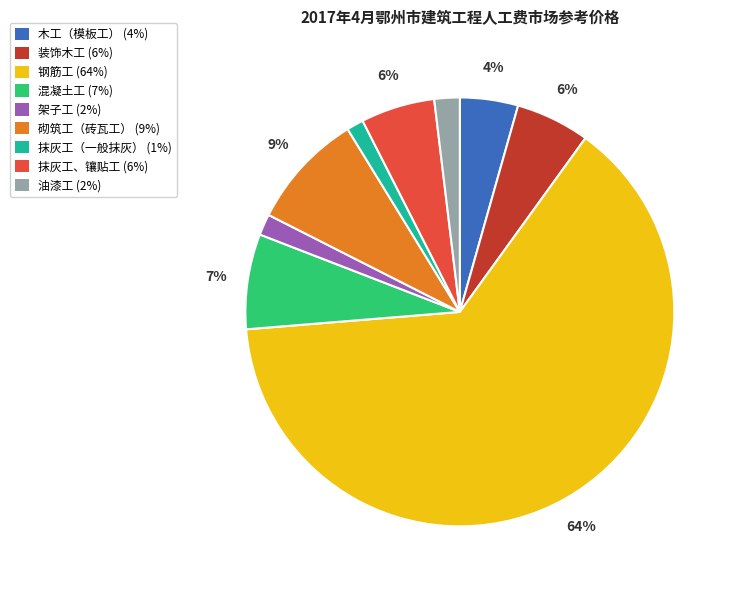

Is it true that 装饰木工 is 19% of the pie?

False